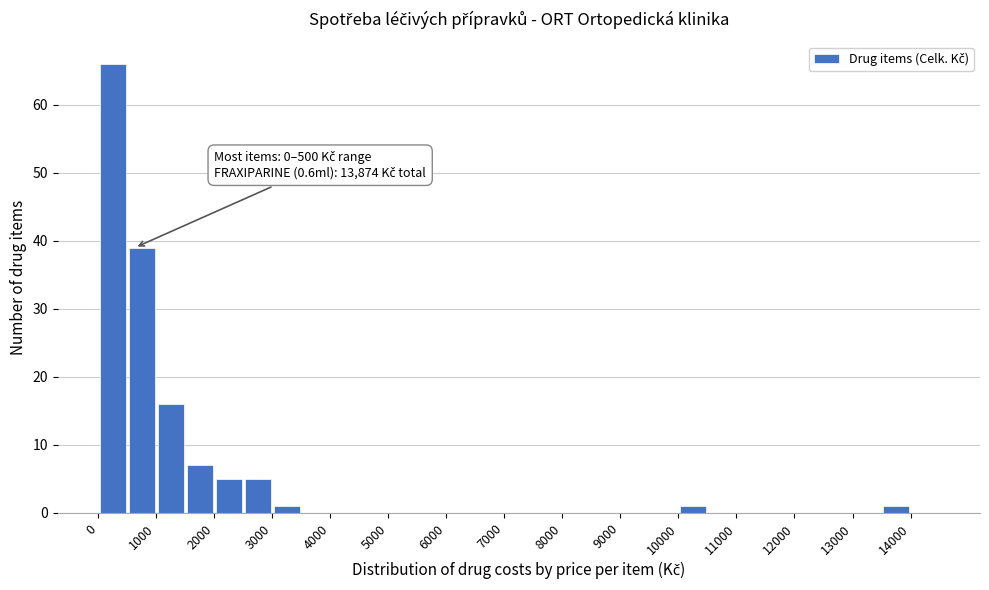

Which range on the x-axis has the tallest bar?

0 to 500